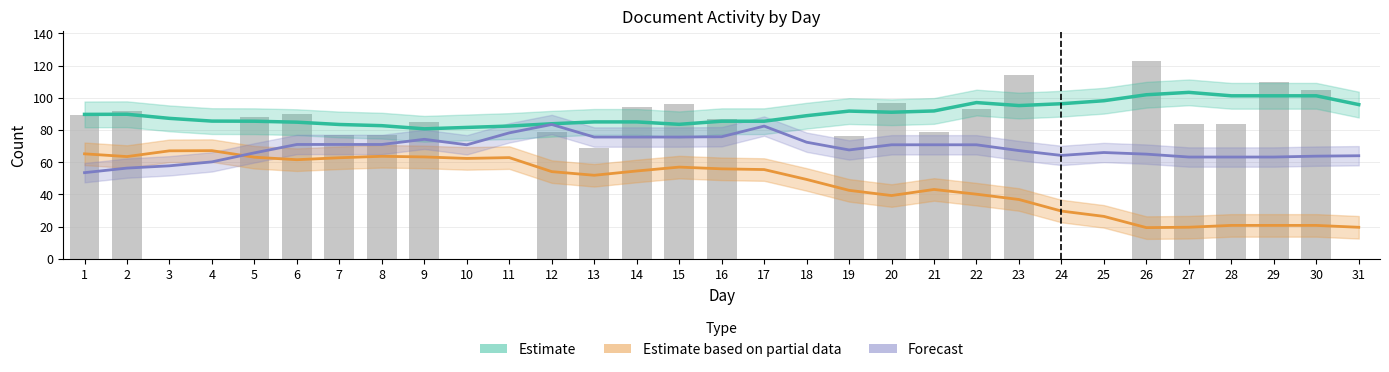

Is it true that electronic_recv equals 119.9 at 12?

False